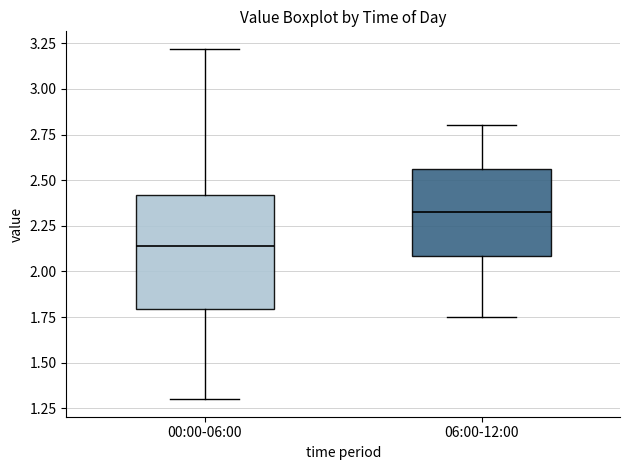

Reading left to right, read every box against the y-axis: the position of its median line, the range the box covers, and the ends of its whiskers. The values are not printed on the chart, so give them approximately, as read against the axis.

00:00-06:00: median 2.15, box 1.80 to 2.40, whiskers 1.30 to 3.20
06:00-12:00: median 2.35, box 2.10 to 2.55, whiskers 1.75 to 2.80